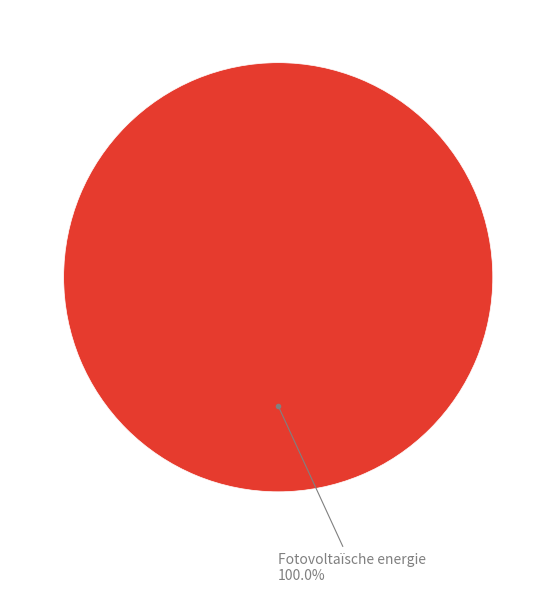

How many slices are in this pie chart?

1